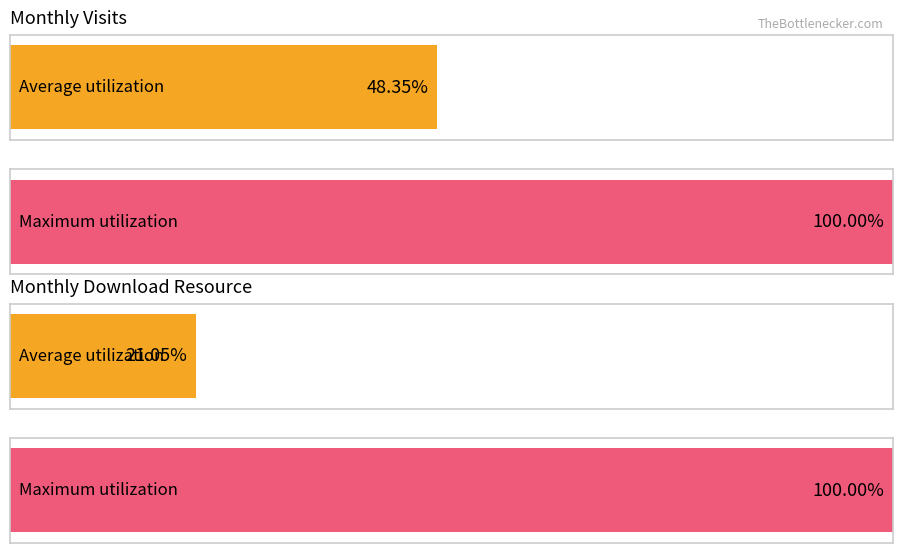

The value of monthly_visit at 2023-10 is 103. True or false?

False